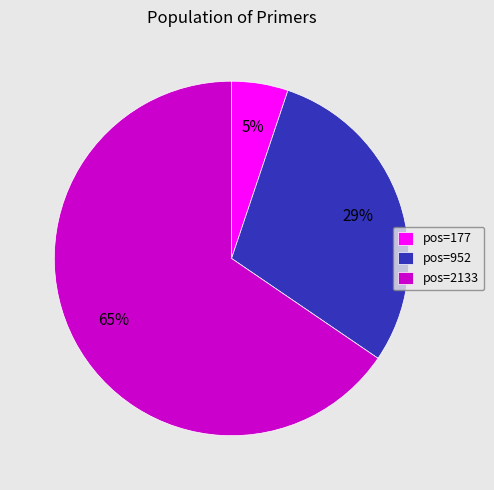

Is there any slice that represents more than half of the pie?

Yes